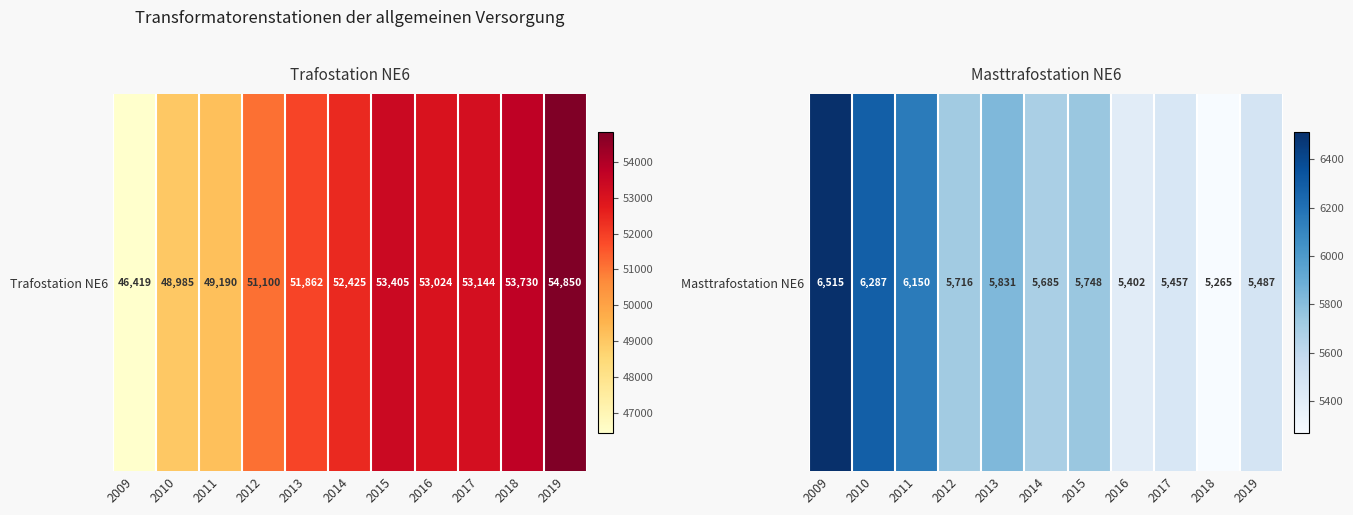

What value does the data have at 2015, to the nearest 10?

5750